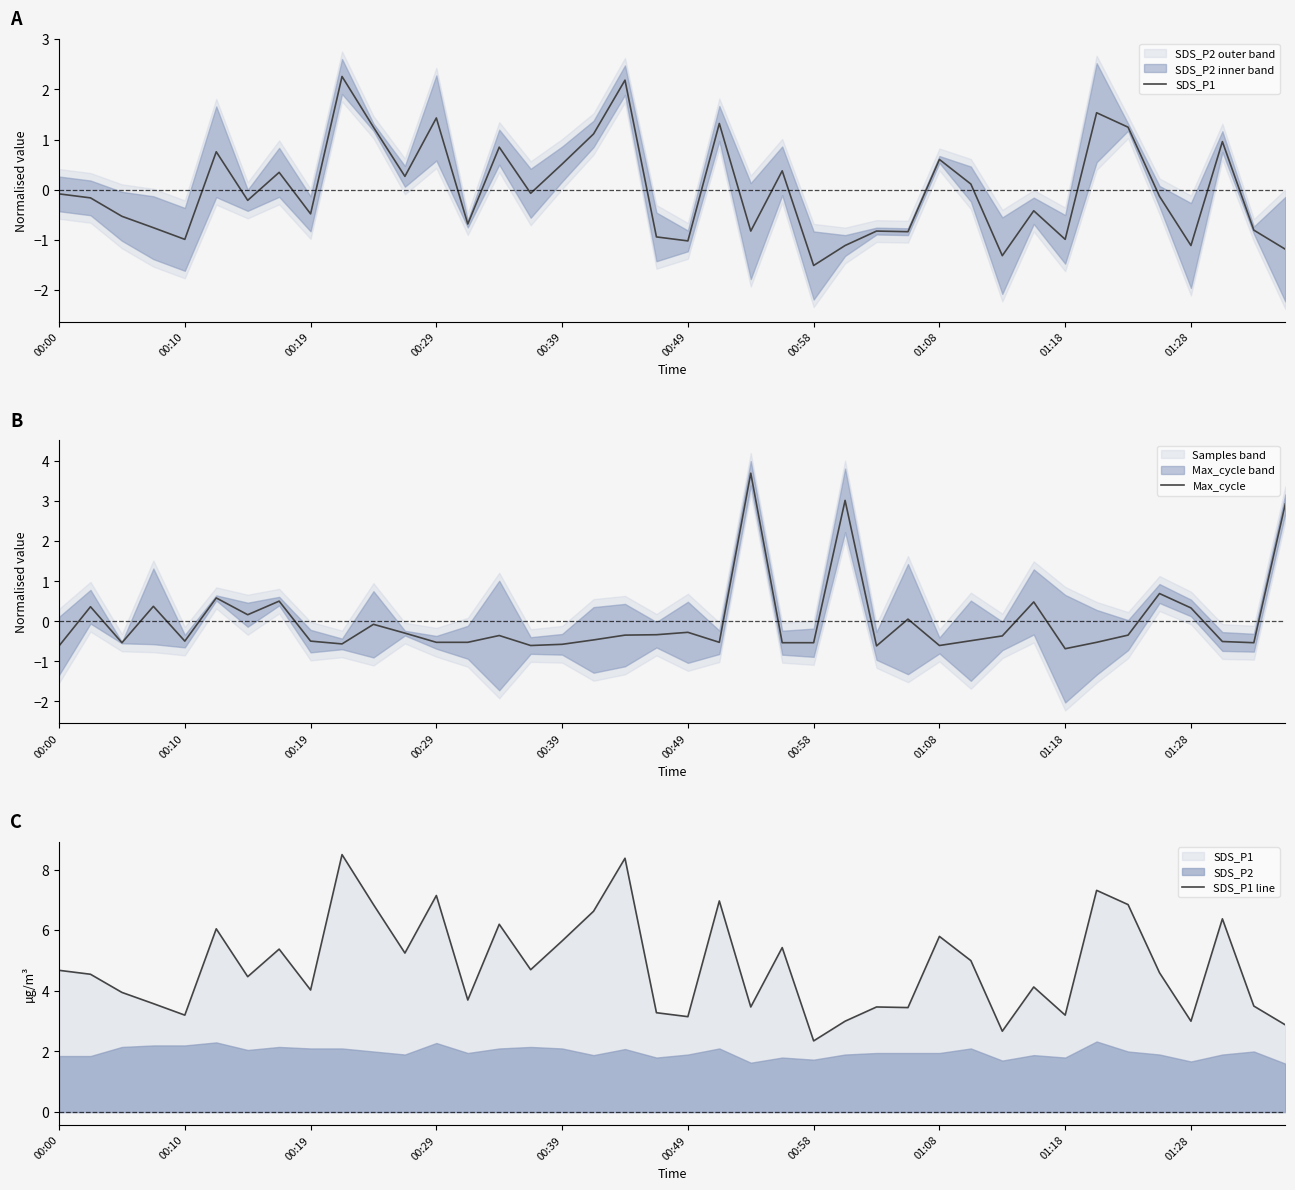

What is the lowest value of the Max_cycle series?

-0.7